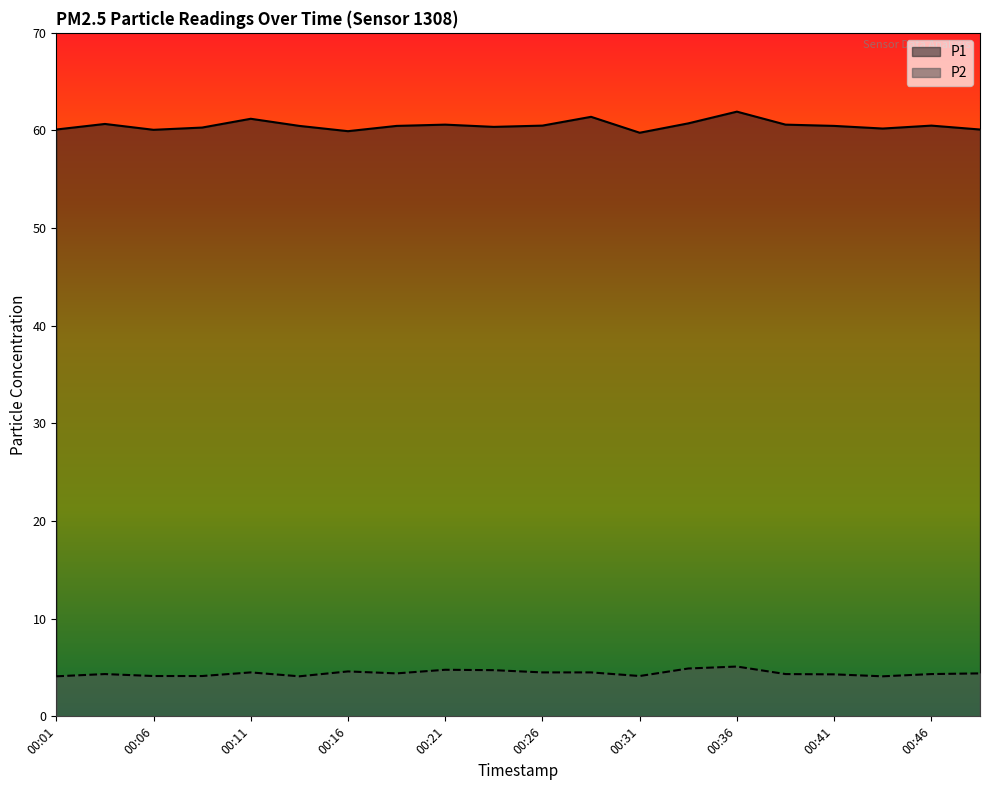

How many categories are shown in the chart?

20